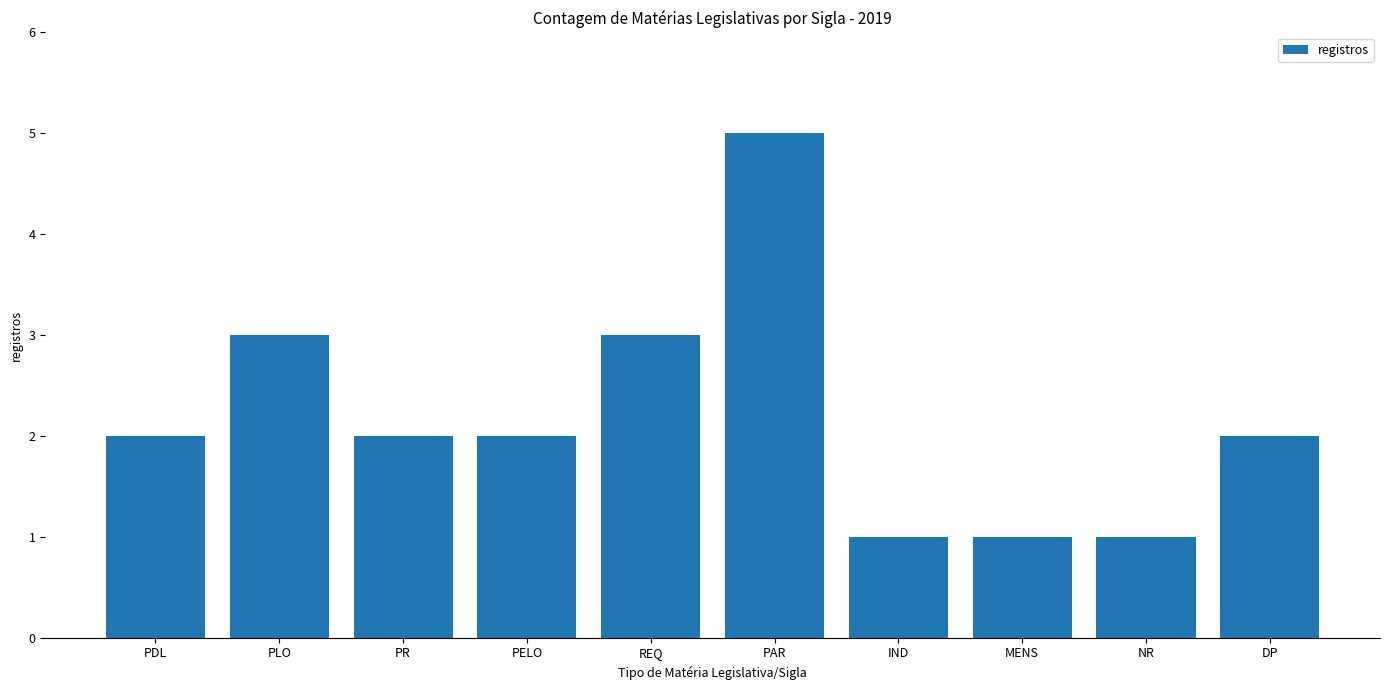

What value does the data have at PLO?

3